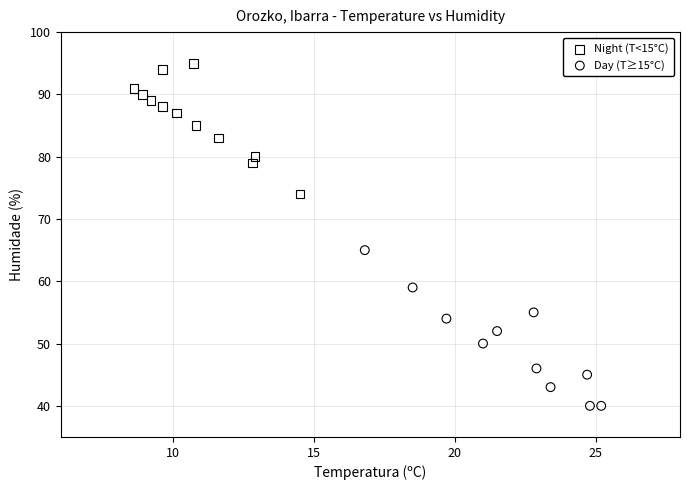

Which series has the largest Y range (max minus min)?

Day (T≥15°C)